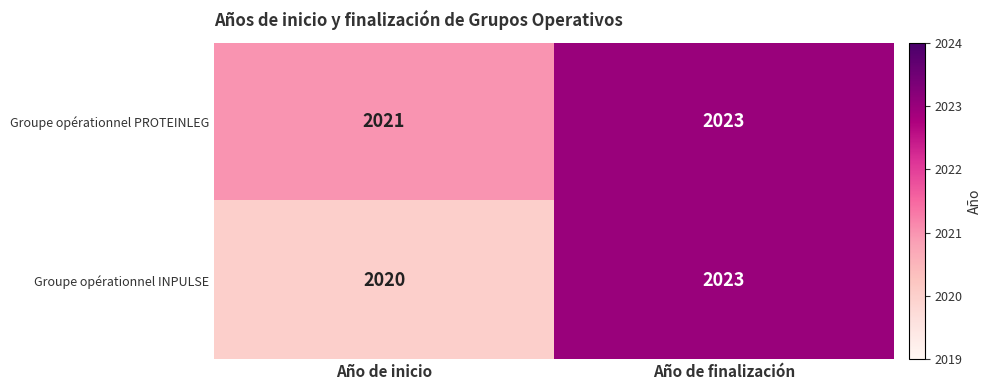

List the series in order of their overall mean, lowest first.

Groupe opérationnel INPULSE, Groupe opérationnel PROTEINLEG